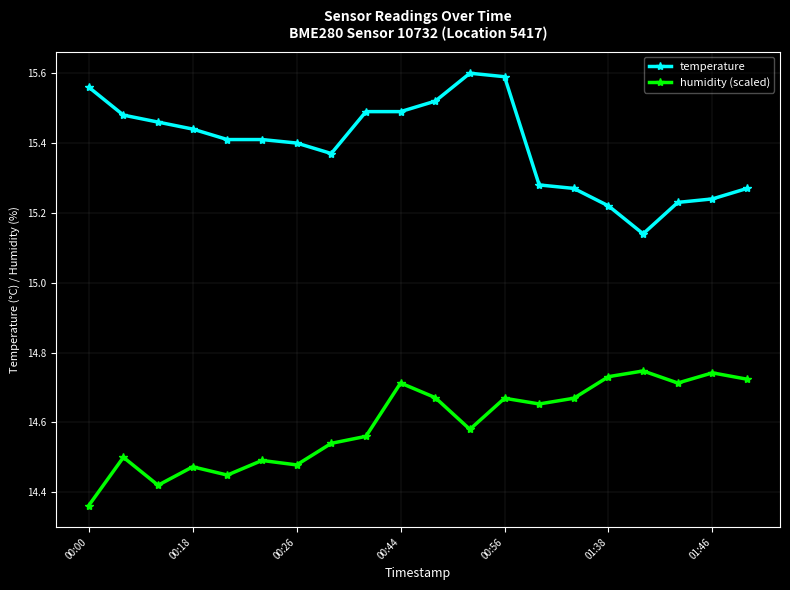

True or false: humidity (scaled) and temperature cross at least once.

False